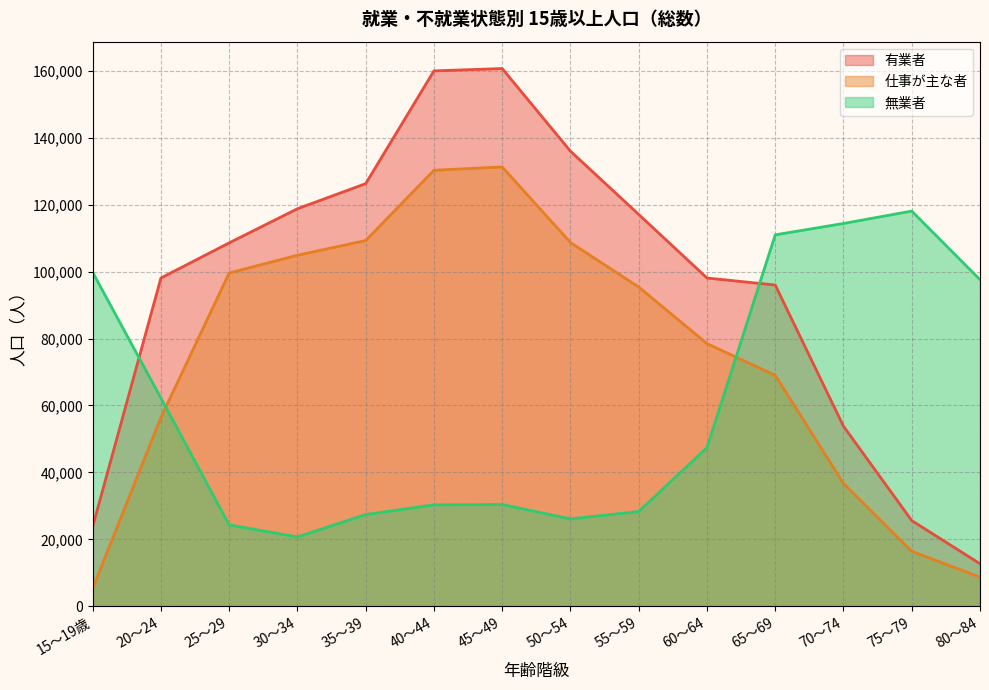

What is the sum of the 無業者 values at 20～24 and 70～74?

176600